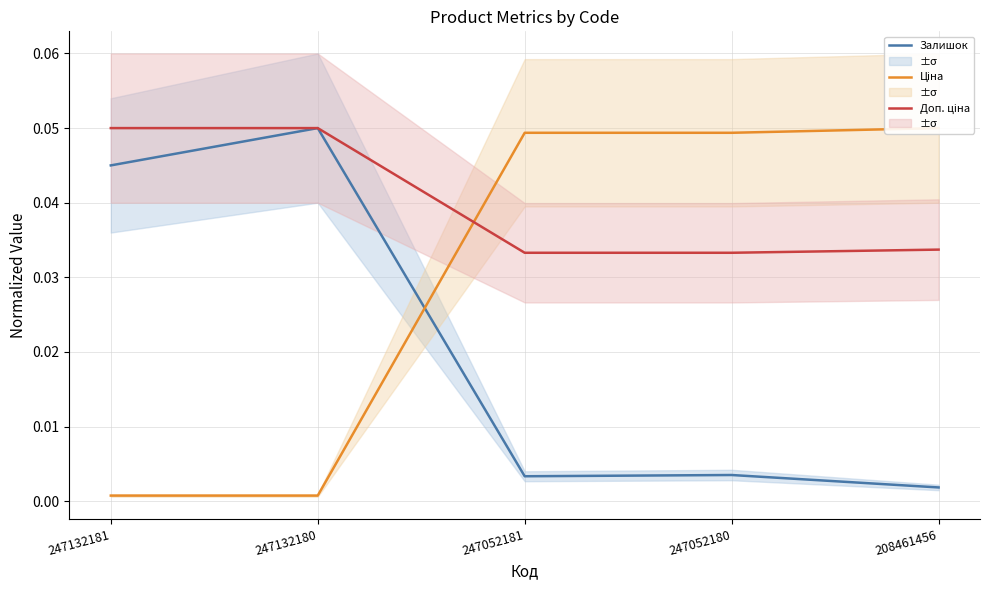

How many distinct data groups are displayed?

3